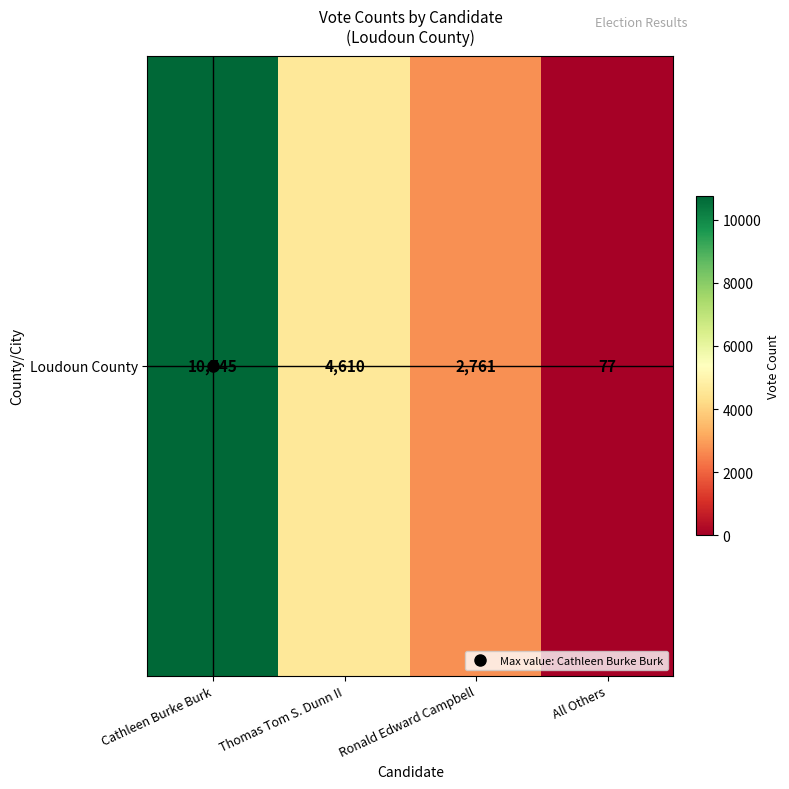

Reading right to left, list all the values displayed in this chart.

77	2761	4610	10745